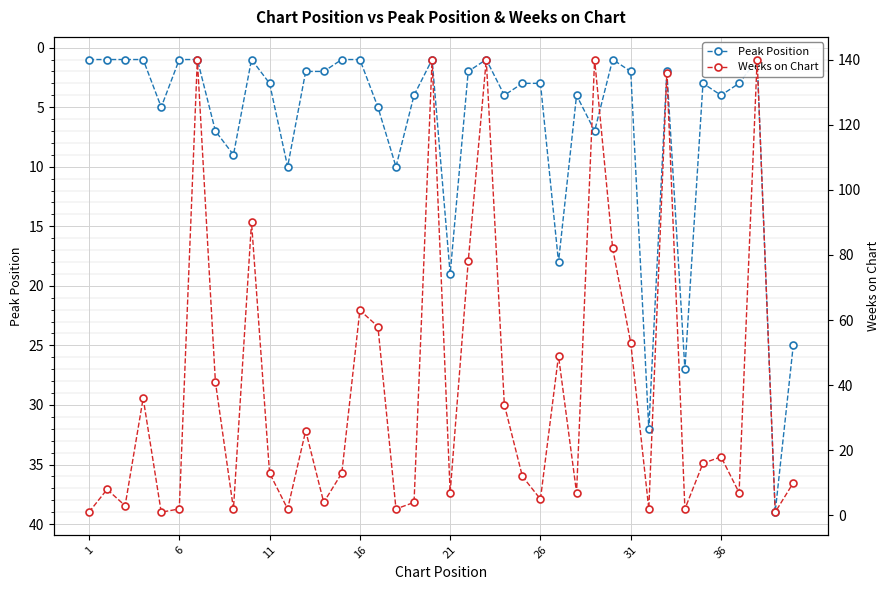

Which series ends up on top after the final intersection of Weeks on Chart and Peak Position?

Peak Position